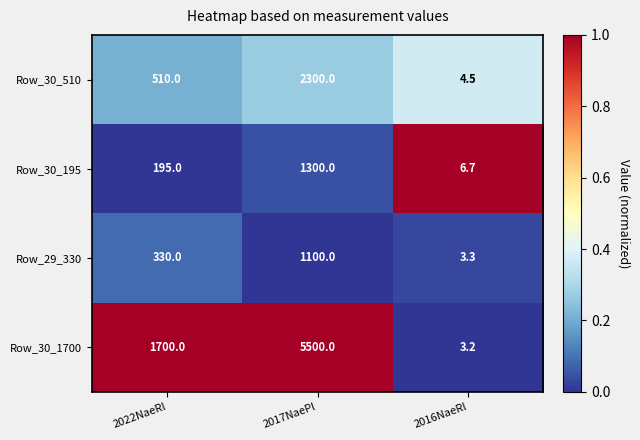

Reading left to right, list all the values displayed in this chart.

Row_30_510: 2022NaeRl=510.0	2017NaePl=2300.0	2016NaeRl=4.5
Row_30_195: 2022NaeRl=195.0	2017NaePl=1300.0	2016NaeRl=6.7
Row_29_330: 2022NaeRl=330.0	2017NaePl=1100.0	2016NaeRl=3.3
Row_30_1700: 2022NaeRl=1700.0	2017NaePl=5500.0	2016NaeRl=3.2